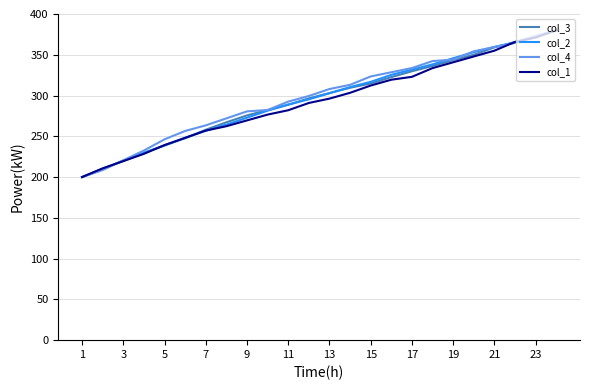

What is the maximum value shown in the chart?

380.0